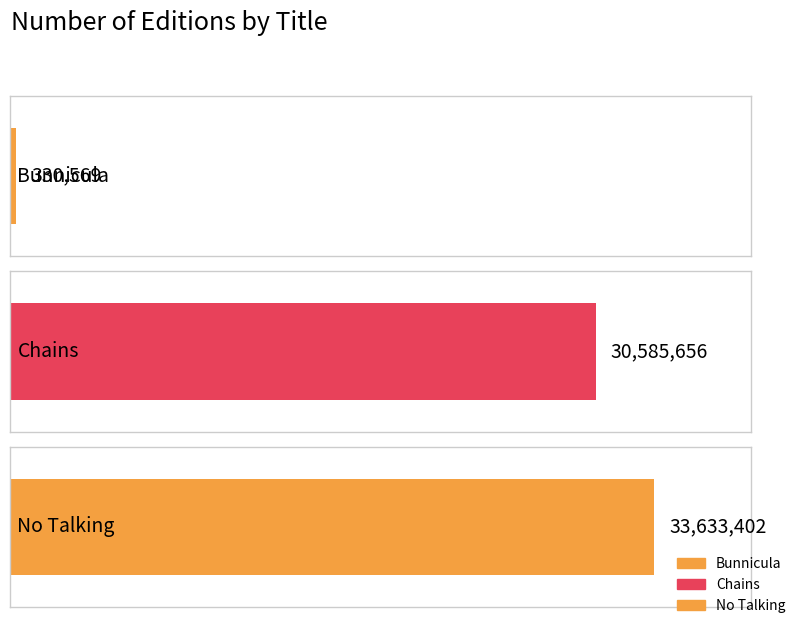

Reading left to right, list all the values displayed in this chart.

Bunnicula=330569	Chains=30585656	No Talking=33633402